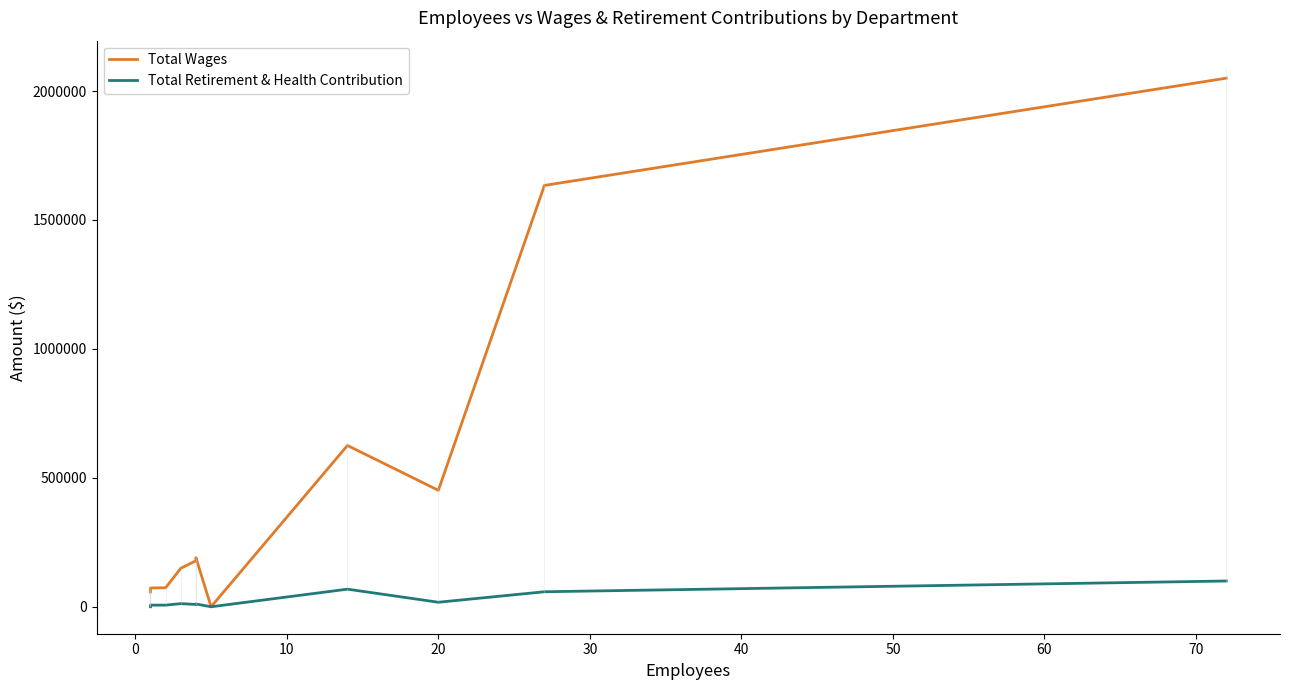

Which has a higher value, 40 or 30?

40